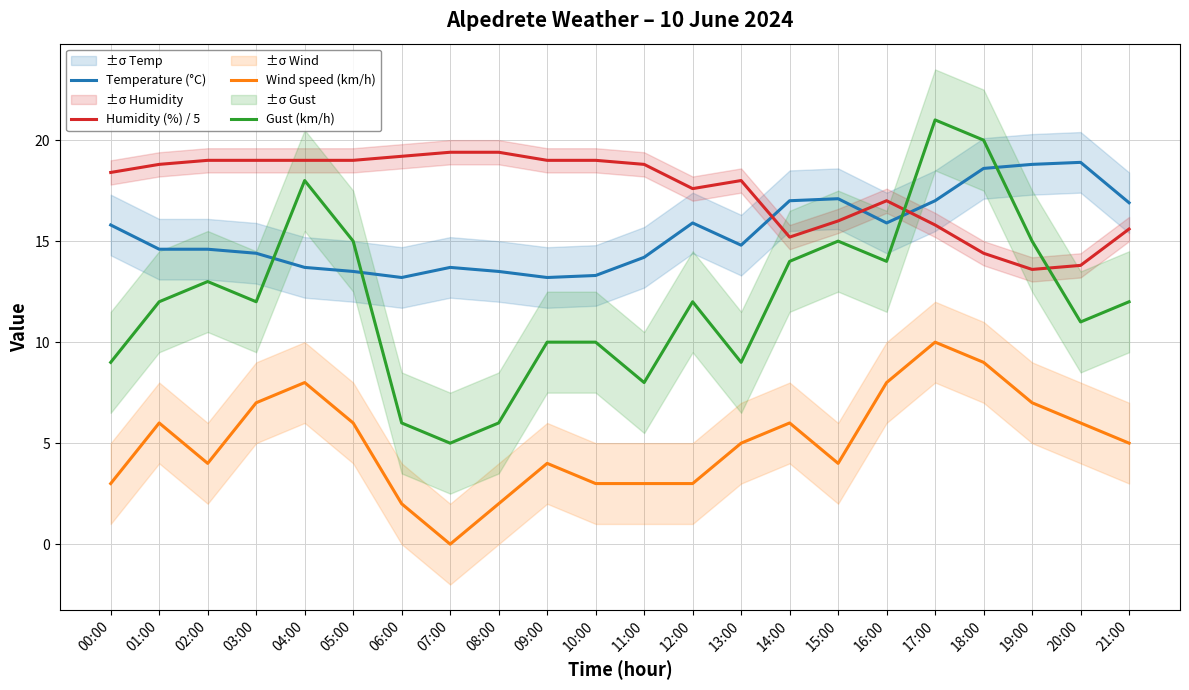

Which series has the largest total across all categories?

Humidity (%) / 5